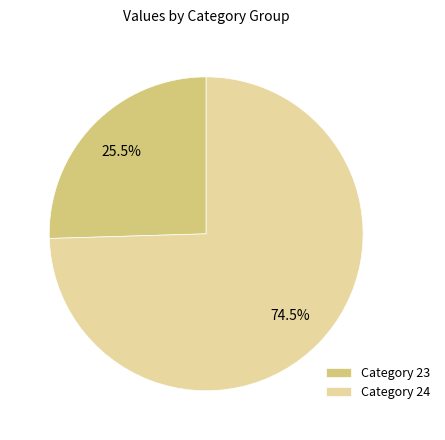

Rank the categories by value from highest to lowest.

Category 24, Category 23